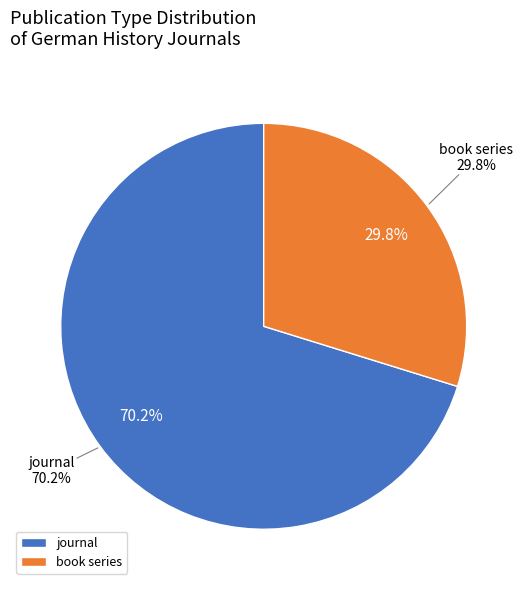

To the nearest percent, what is the difference between the largest and smallest slice percentages?

40%